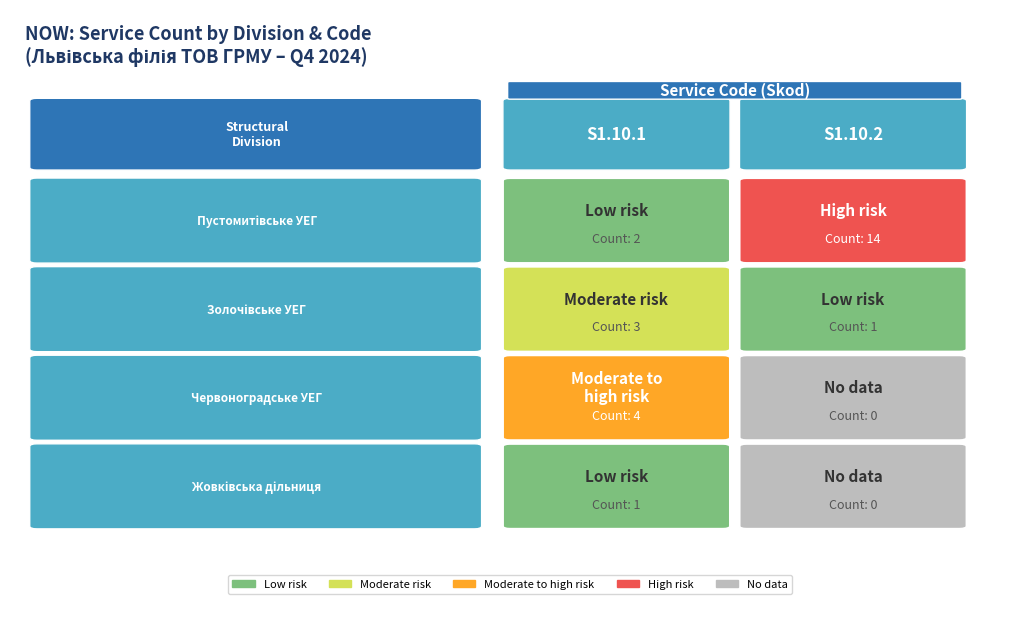

How many Золочівське УЕГ values are between 1 and 3?

2